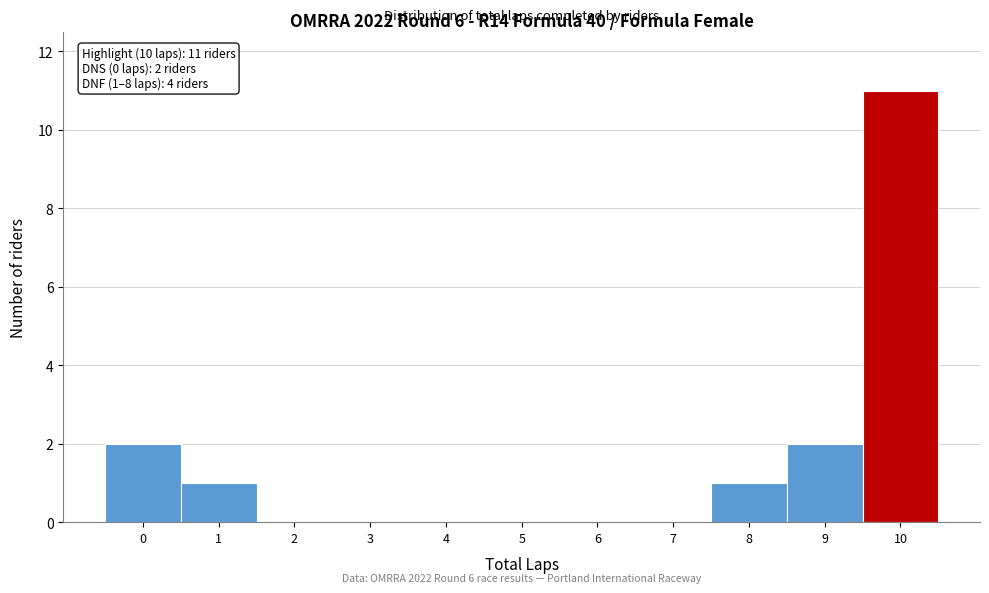

Which range on the x-axis has the tallest bar?

9.5 to 10.5